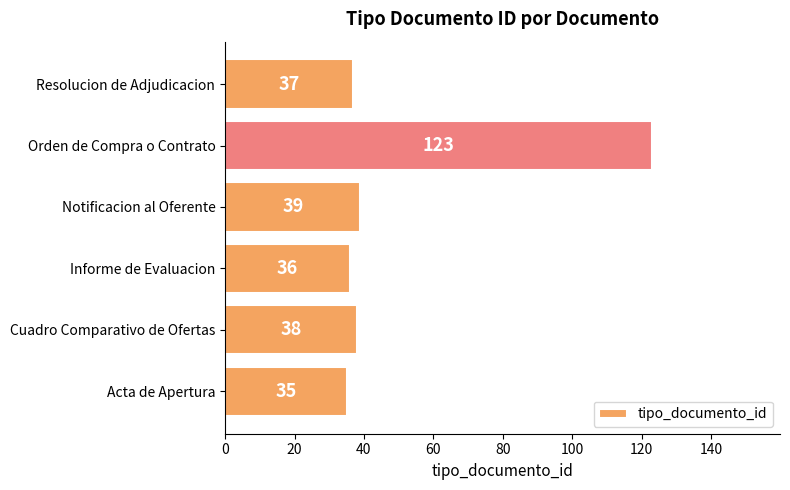

Read the value at Orden de Compra o Contrato, to the nearest 5.

125